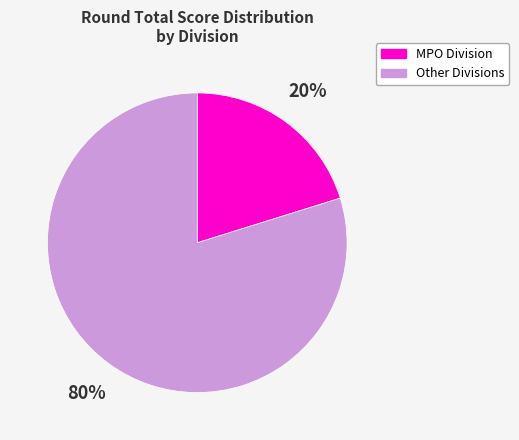

Which slice is the largest?

Other Divisions